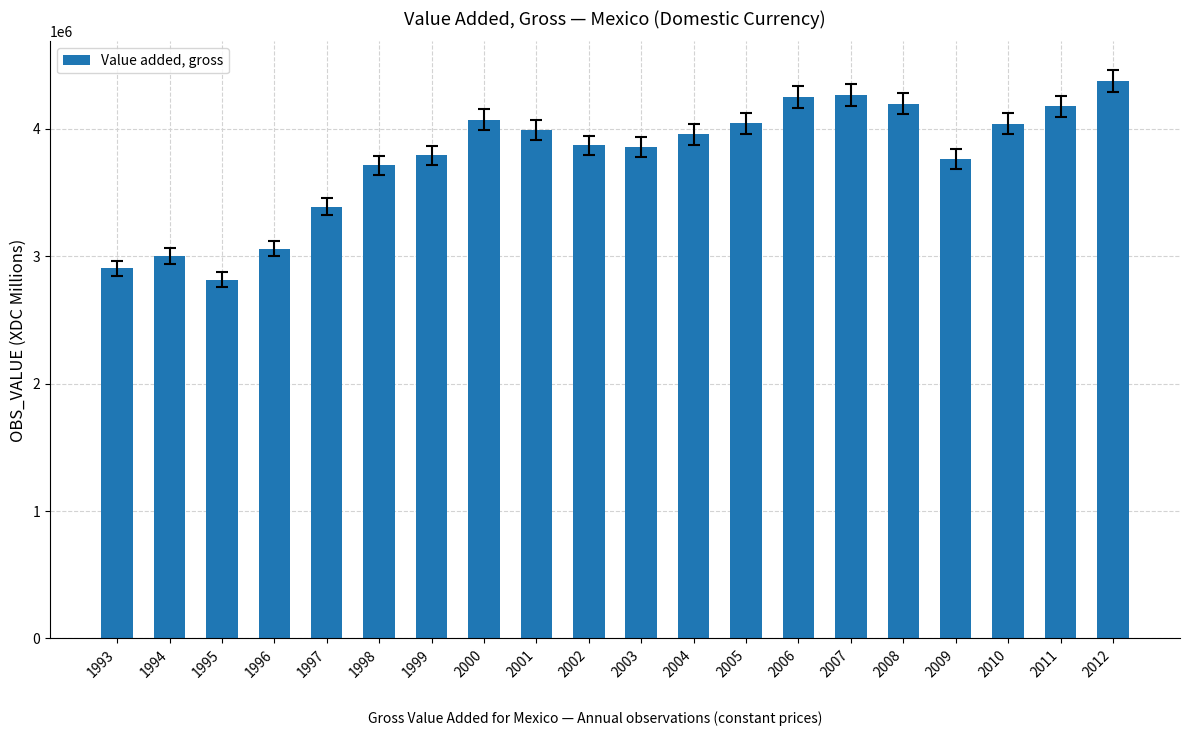

What is the difference between the values at 1993 and 2006?

1343979